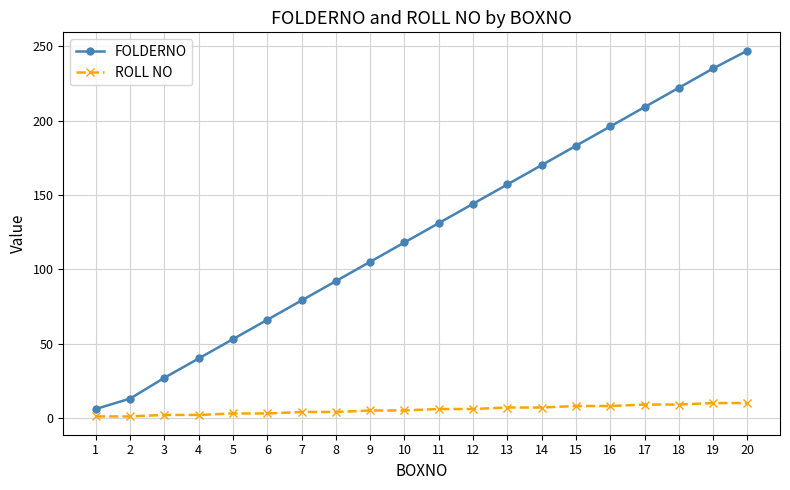

Does the chart have visible grid lines?

Yes